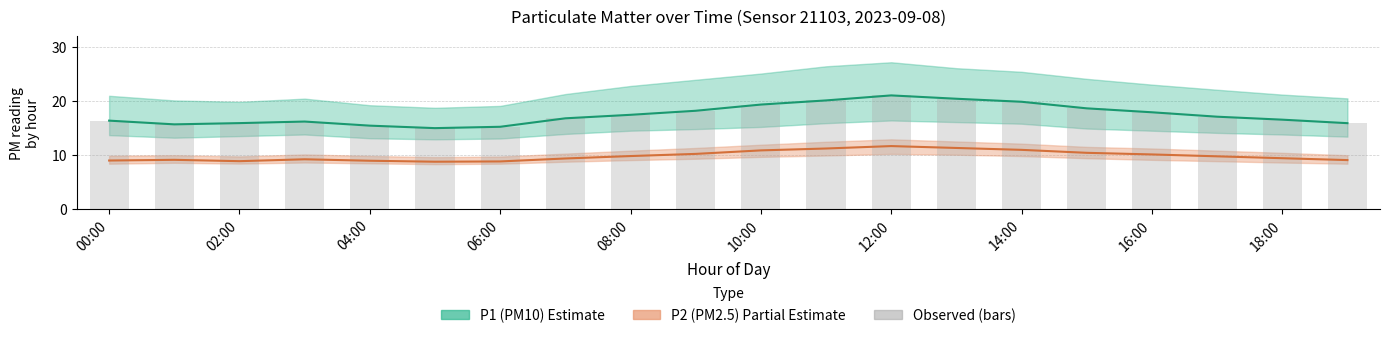

How many categories are shown in the chart?

20